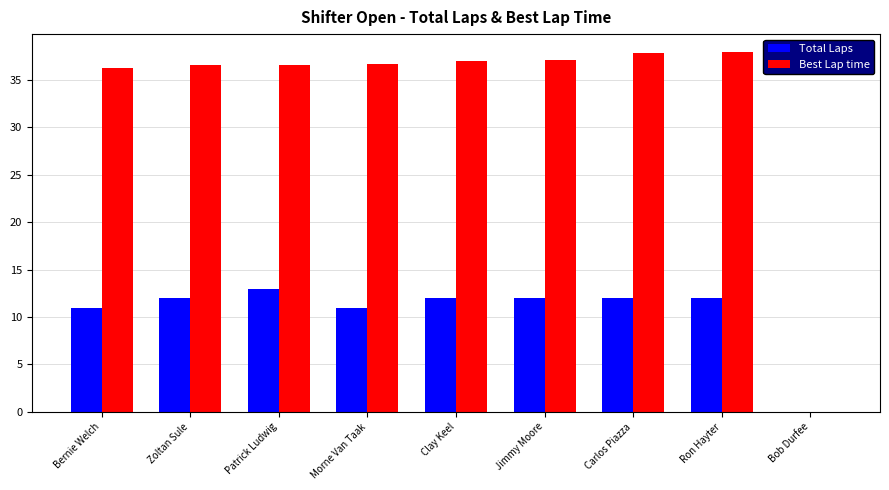

How many groups of bars are there?

9